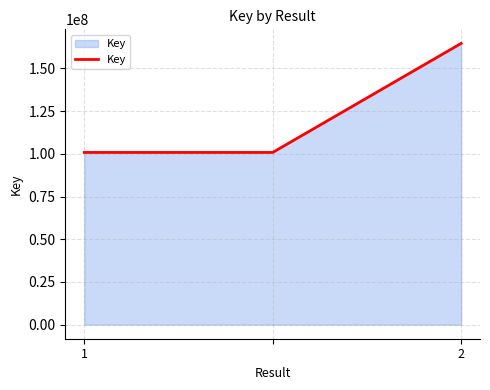

What is the smallest value displayed?

100826665